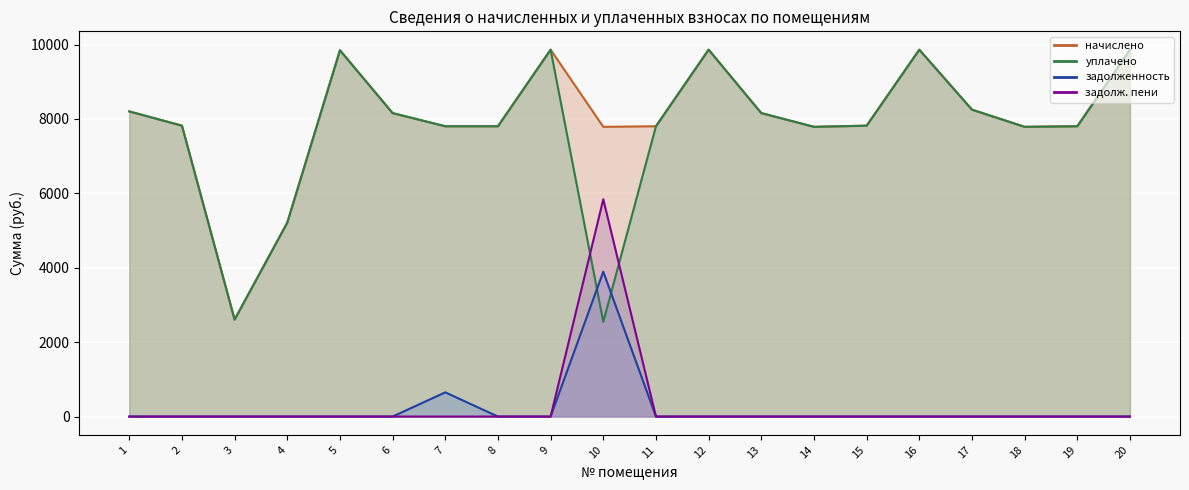

At which label does задолж. пени reach its minimum?

1